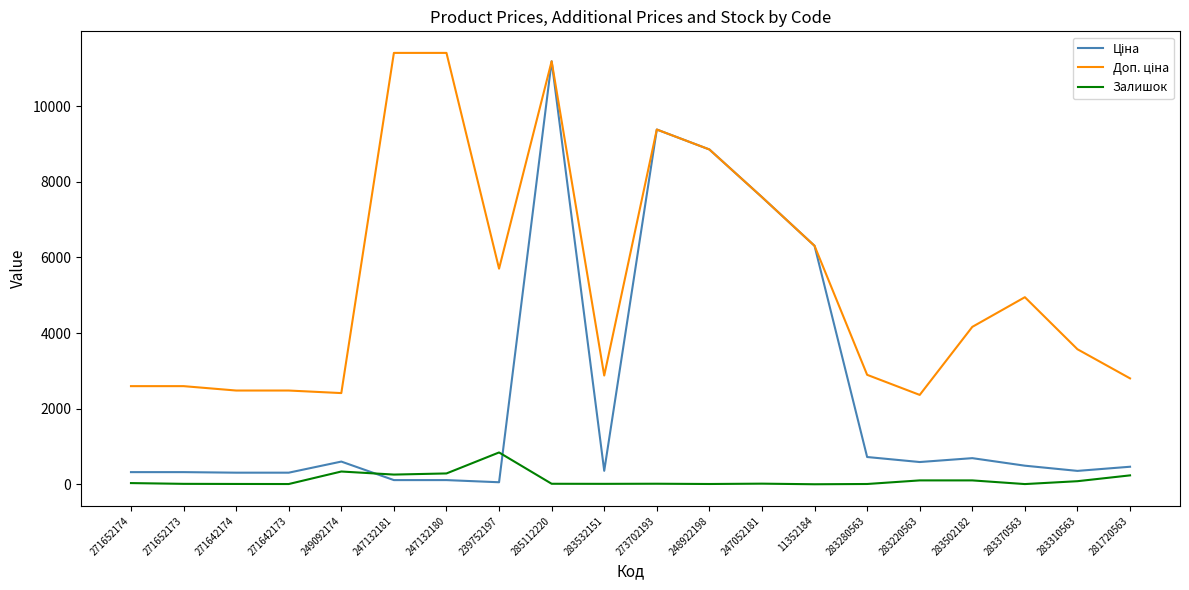

What is the greatest value displayed?

11410.0